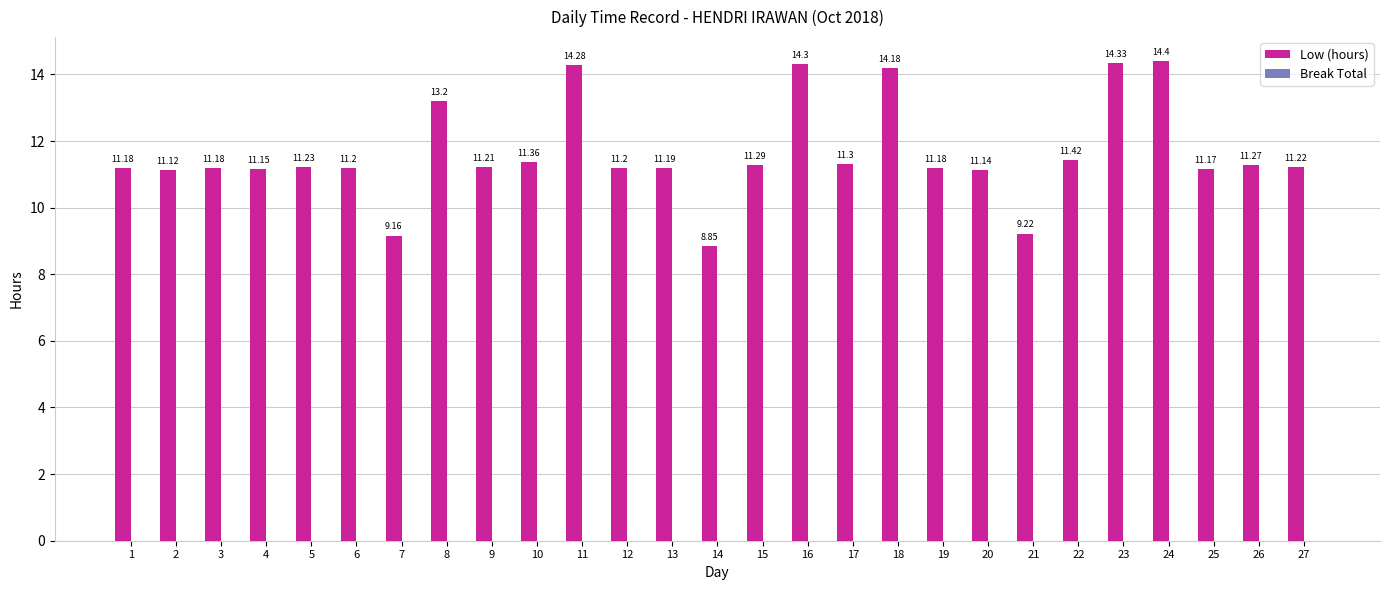

Between 25 and 2, which is larger?

25